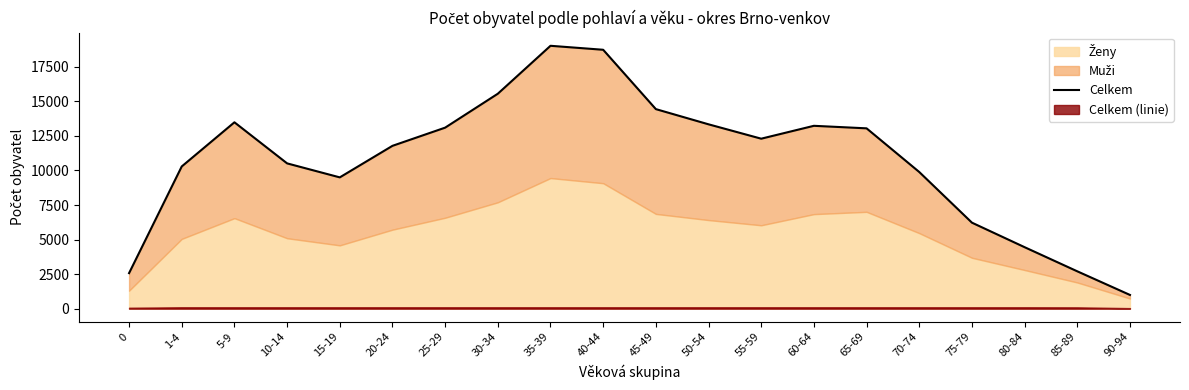

True or false: the data shows 2570 at 0.

True